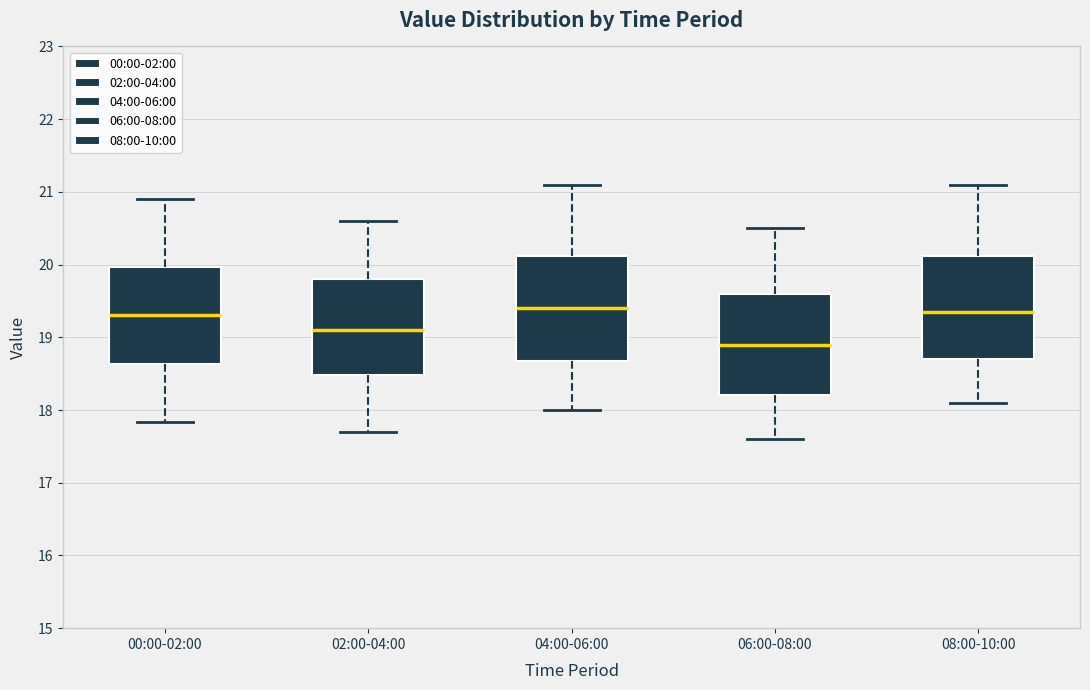

Reading left to right, read every box against the y-axis: the position of its median line, the range the box covers, and the ends of its whiskers. The values are not printed on the chart, so give them approximately, as read against the axis.

00:00-02:00: median 19.3, box 18.6 to 20.0, whiskers 17.8 to 20.9
02:00-04:00: median 19.1, box 18.5 to 19.8, whiskers 17.7 to 20.6
04:00-06:00: median 19.4, box 18.7 to 20.1, whiskers 18.0 to 21.1
06:00-08:00: median 18.9, box 18.2 to 19.6, whiskers 17.6 to 20.5
08:00-10:00: median 19.4, box 18.7 to 20.1, whiskers 18.1 to 21.1